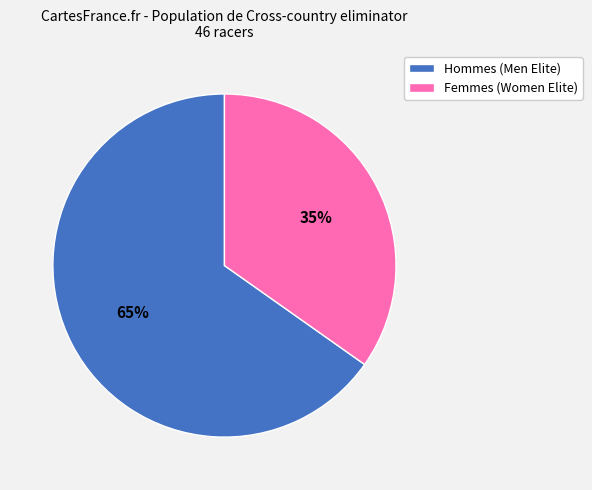

Does any single category account for the majority?

Yes